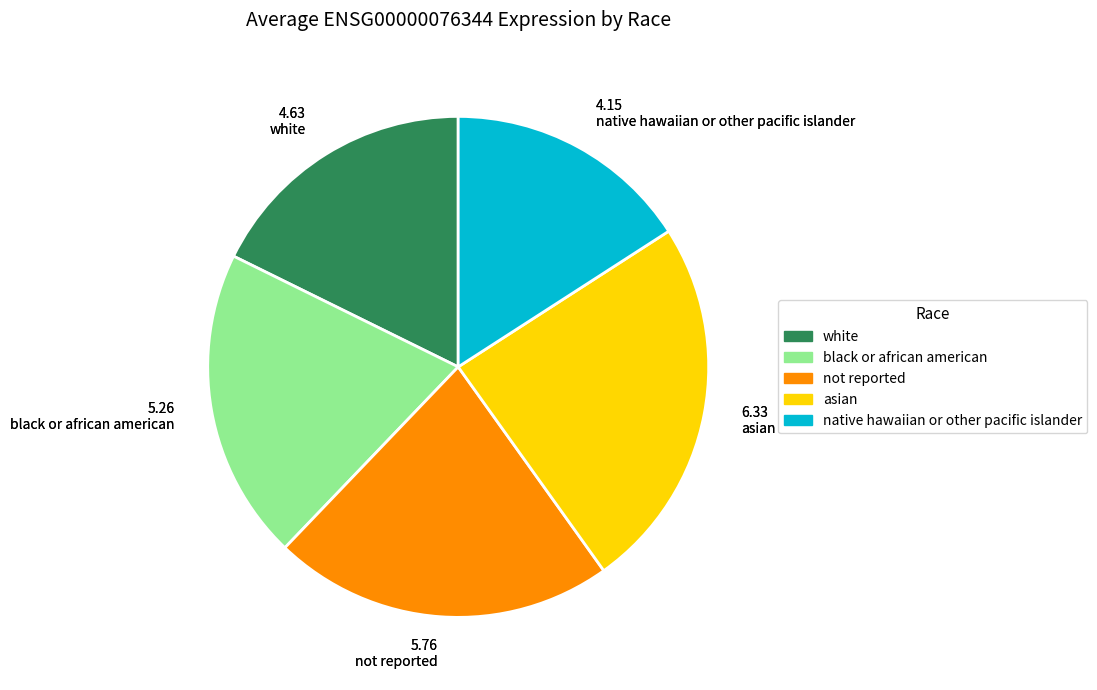

The black or african american slice represents 32% of the pie. True or false?

False